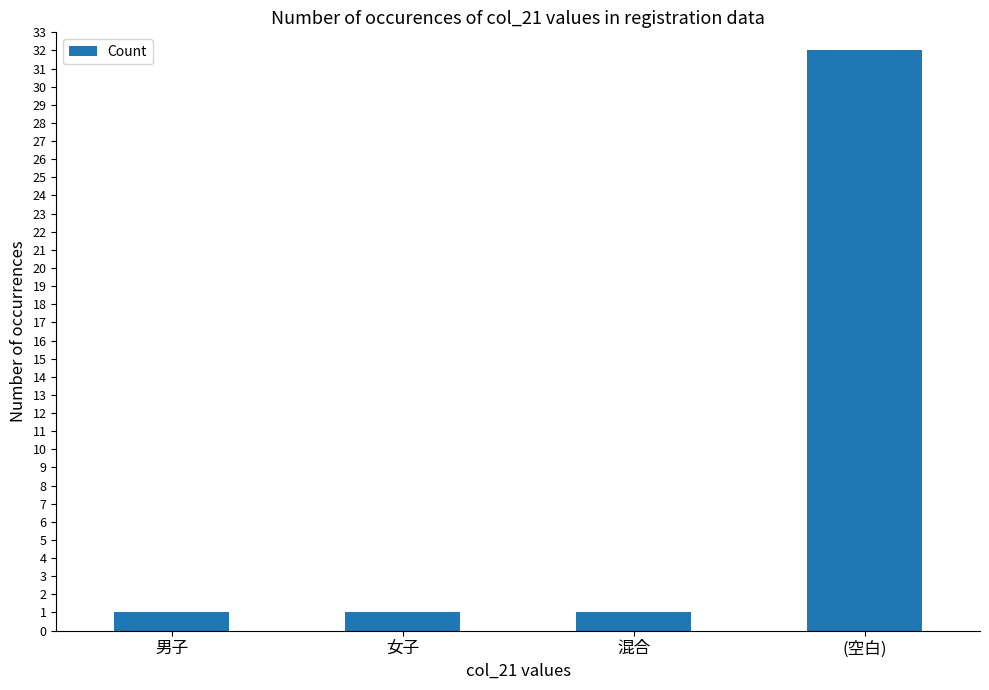

Approximately how many times larger is the value at (空白) compared to 女子?

32.0